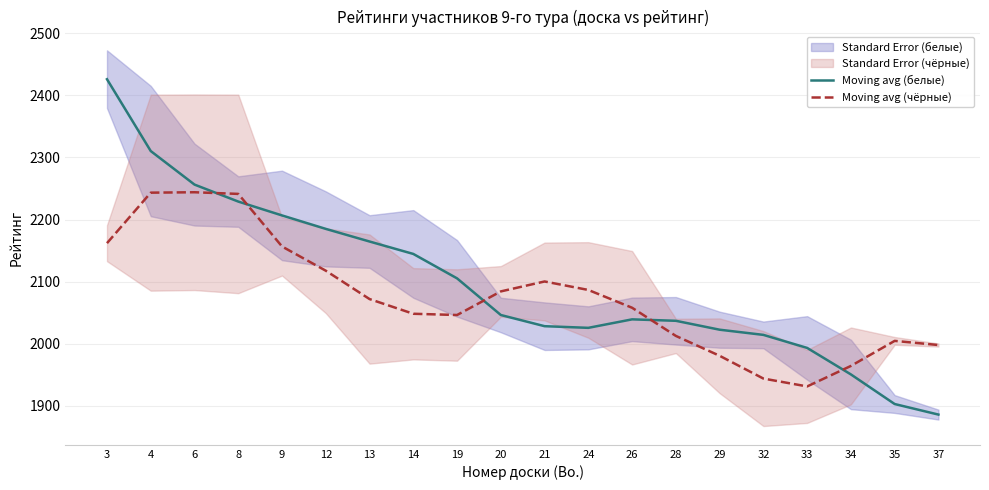

Which has a higher value, 13 or 26?

13